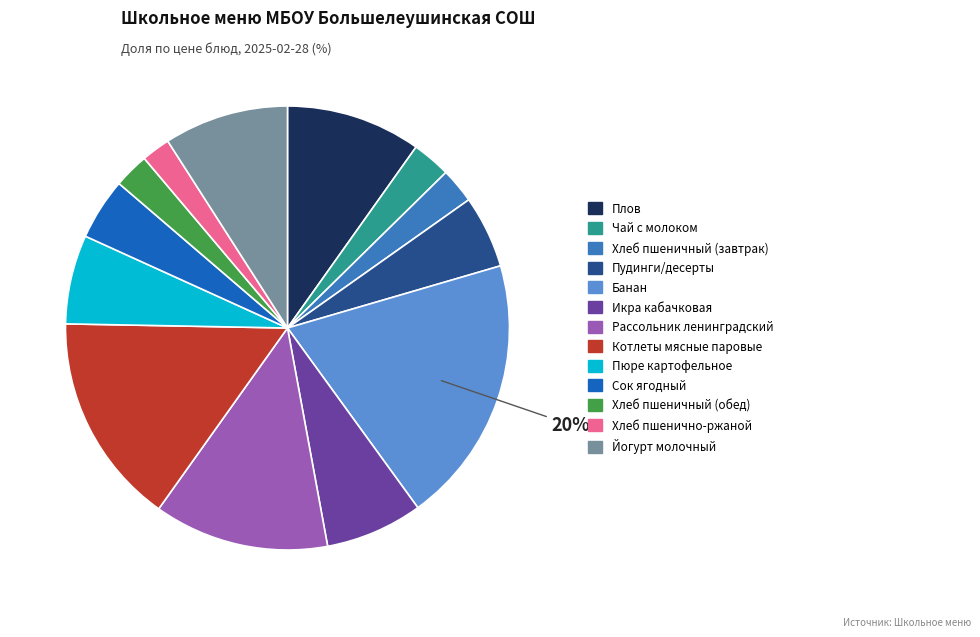

Is there a majority slice in this chart?

No